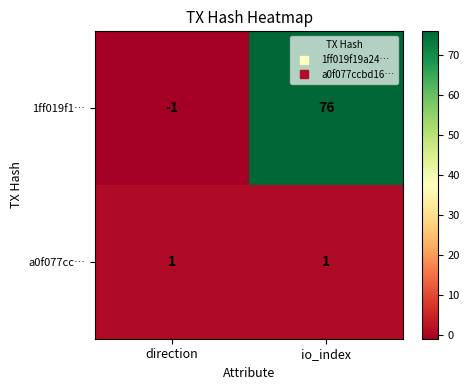

At which category is the sum across all series the highest?

io_index